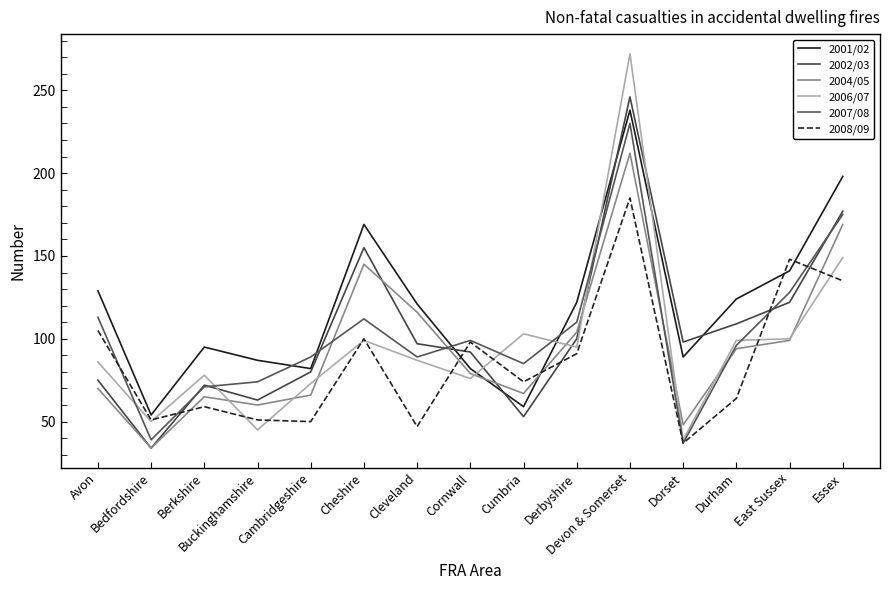

Where is the first local maximum for 2001/02?

Berkshire